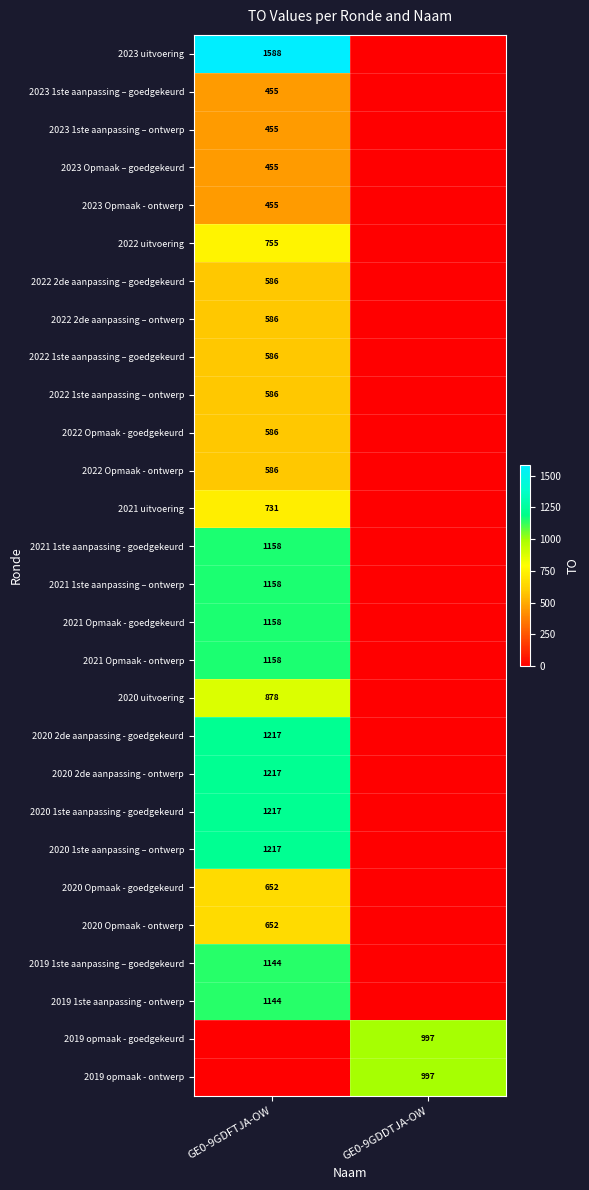

The 2020 2de aanpassing - ontwerp series shows 329 at GE0-9GDFTJA-OW. True or false?

False